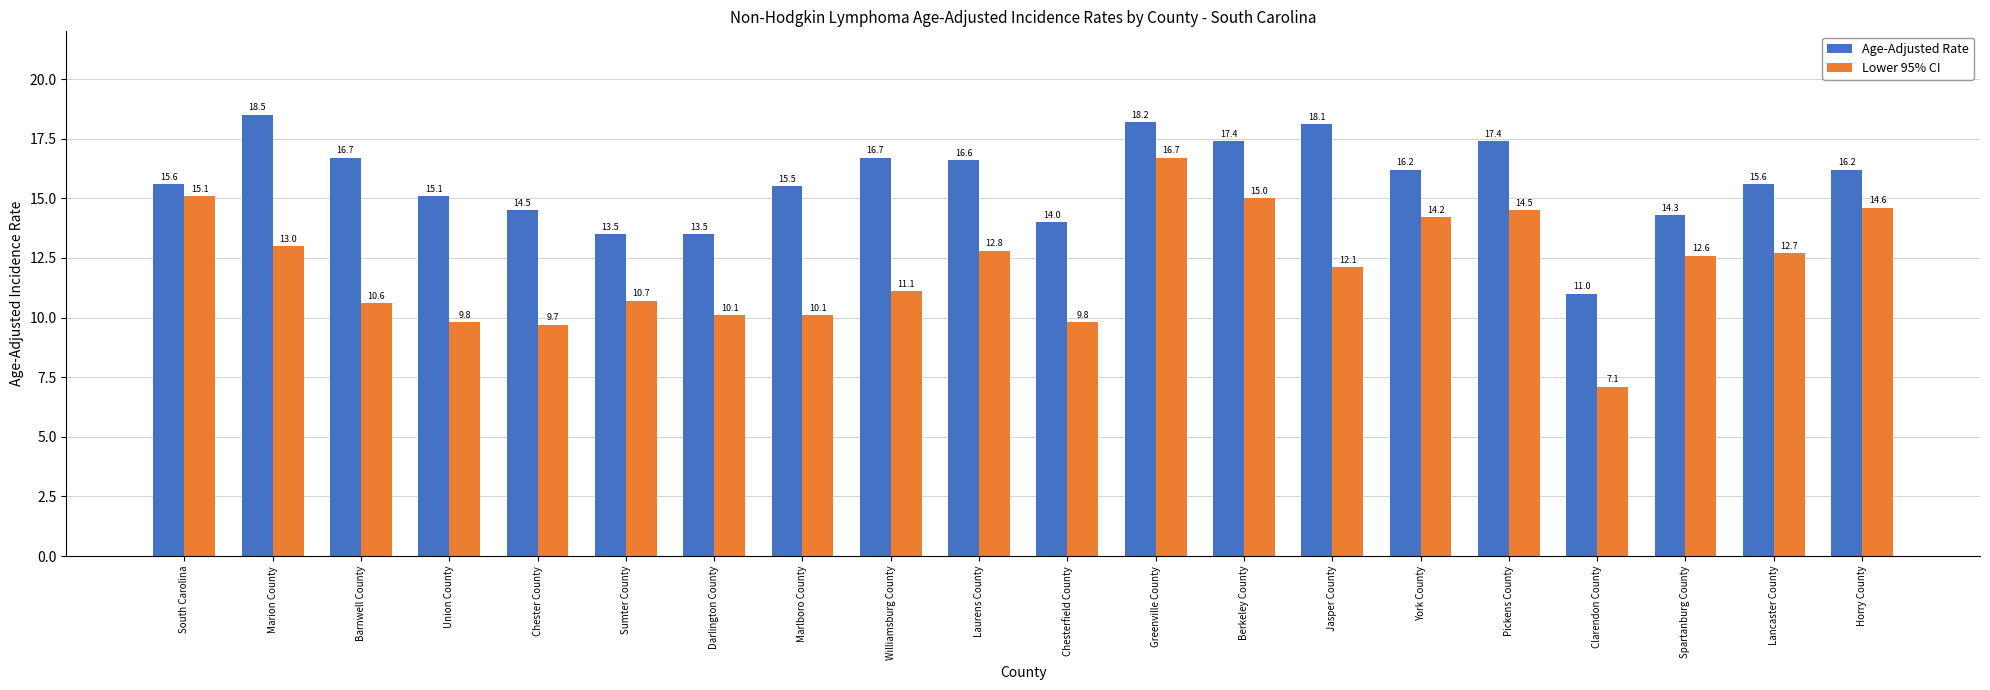

Which category has the highest value in the Lower 95% CI series?

Greenville County